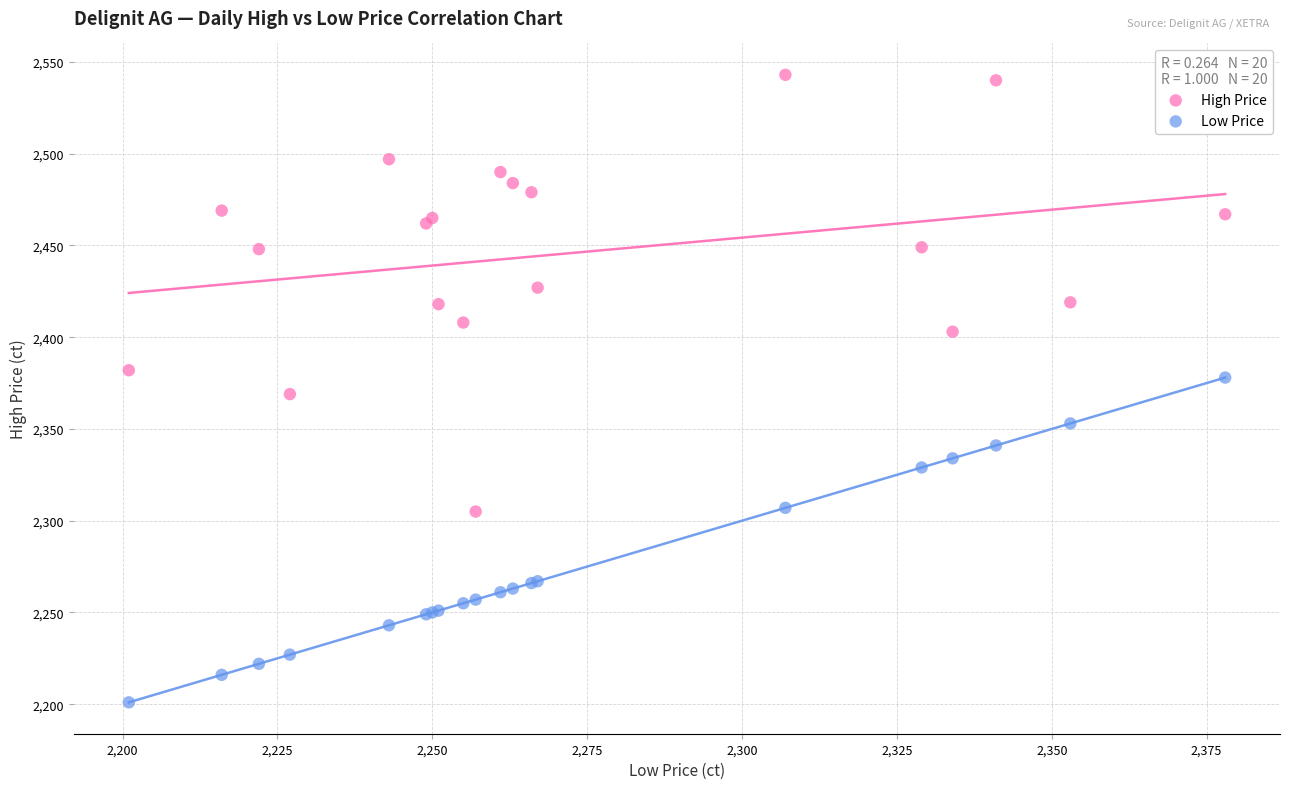

Which series reaches the maximum Y coordinate?

High Price